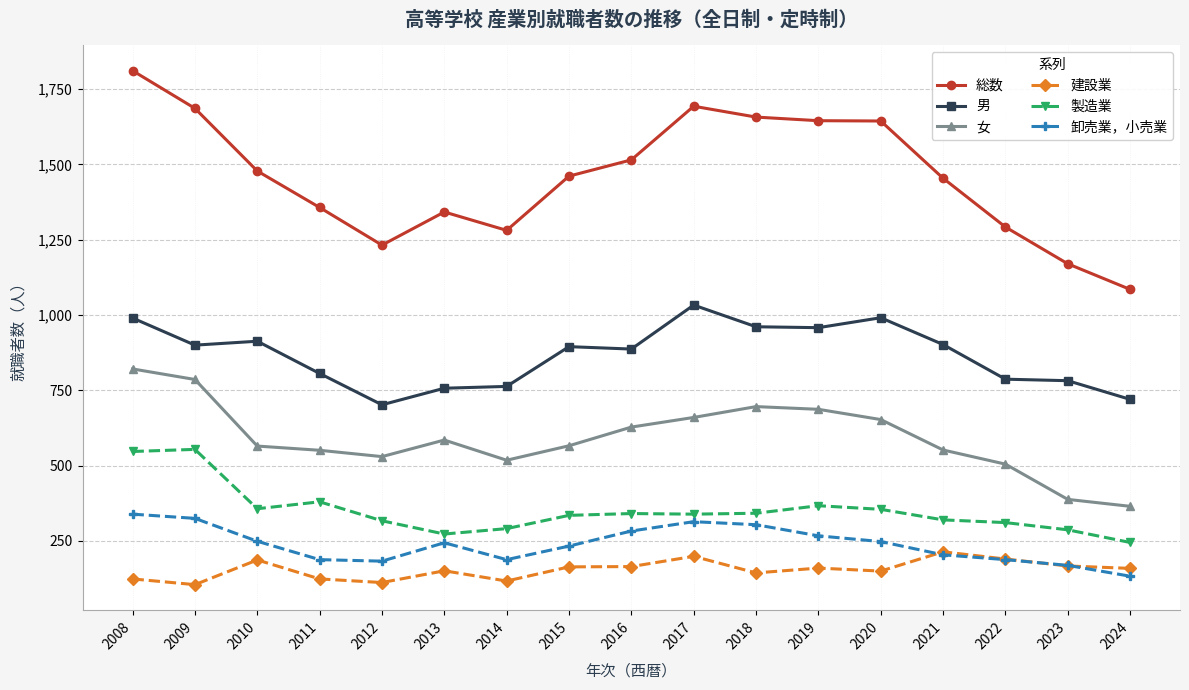

At which category is the sum across all series the highest?

2008